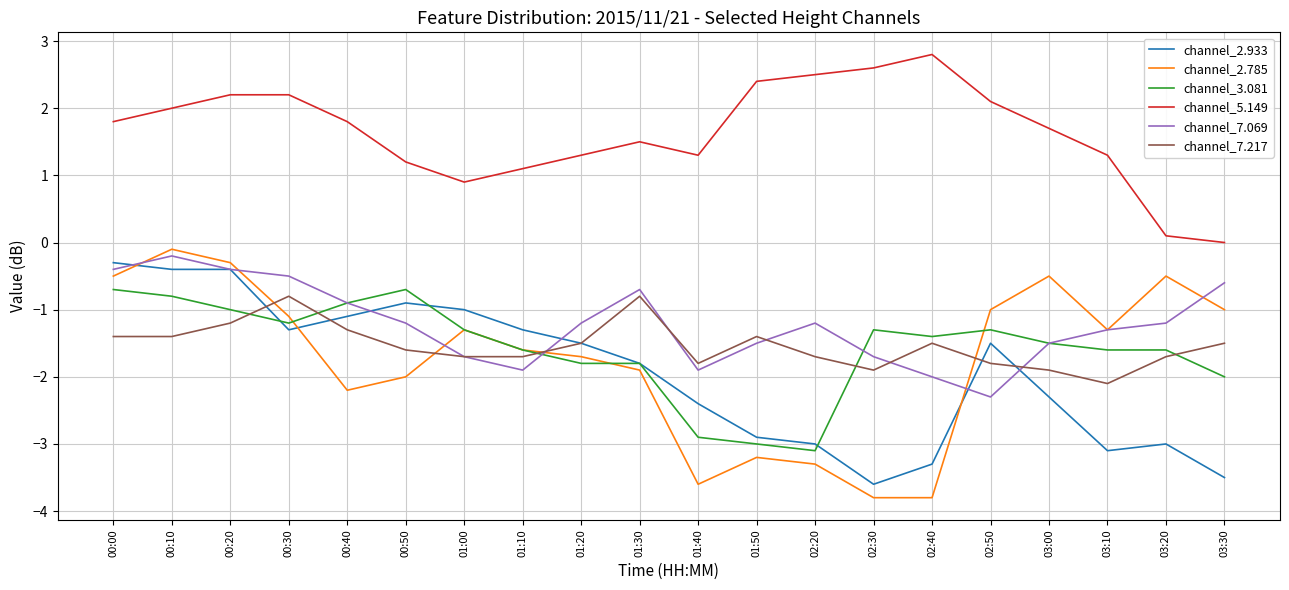

Does the chart have visible grid lines?

Yes